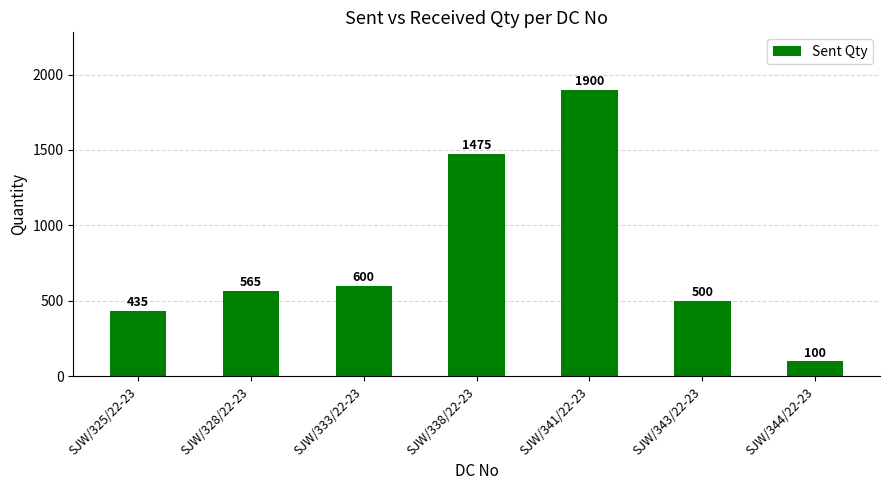

What is the change in value from SJW/333/22-23 to SJW/338/22-23?

+875